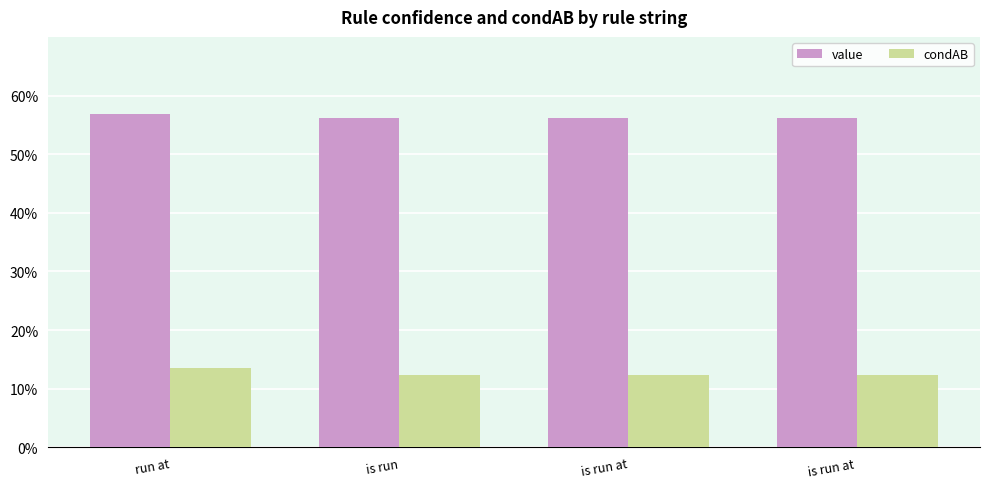

Are the bars grouped side by side (vs. stacked)?

Yes